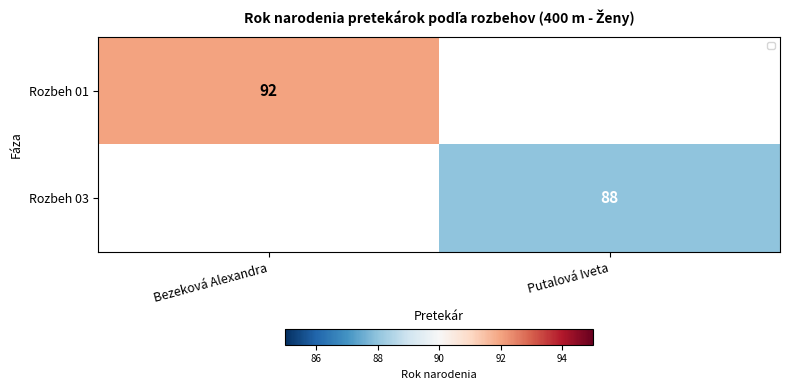

Count the number of categories in the chart.

2